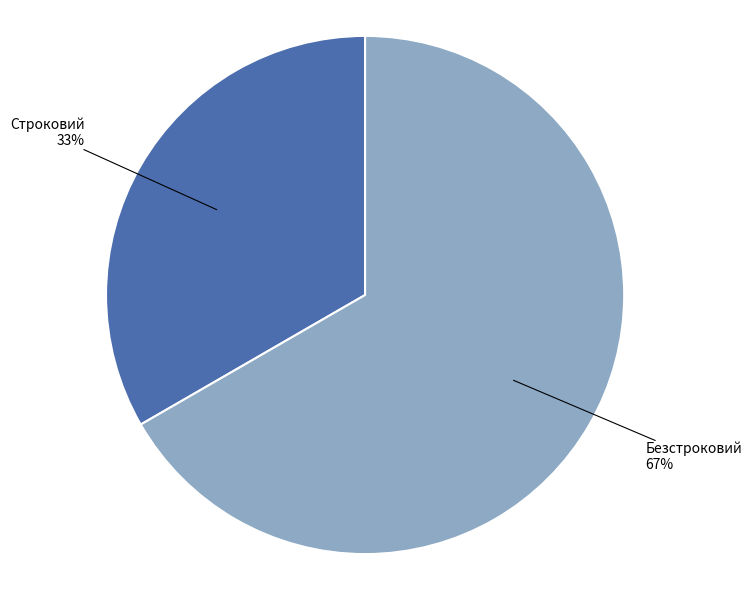

Is there any slice that represents more than half of the pie?

Yes